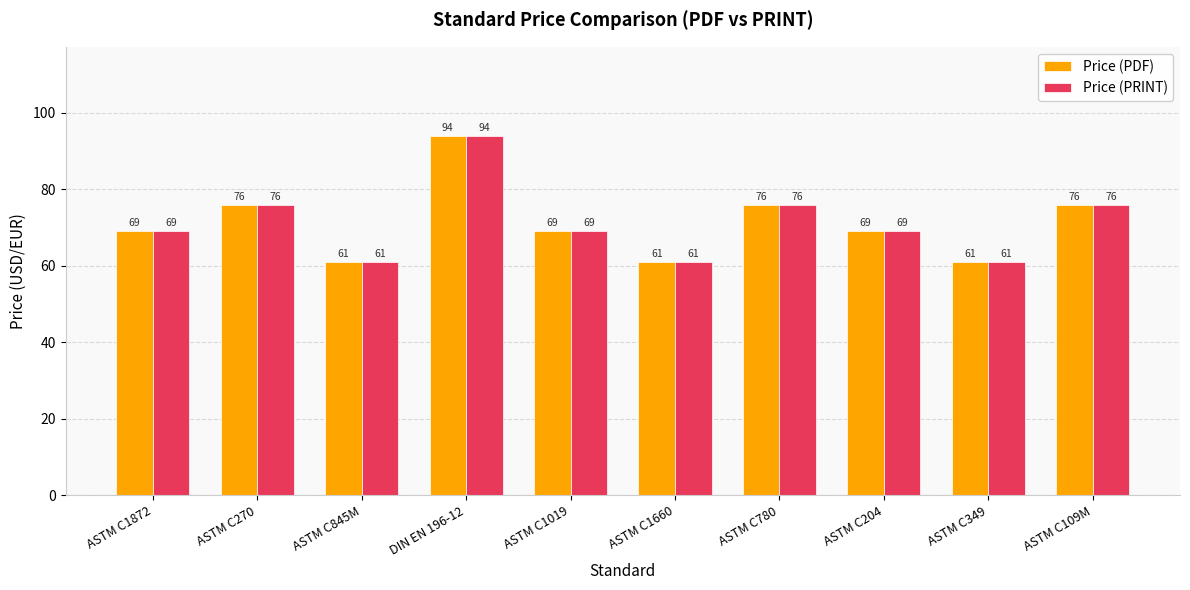

The Price (PRINT) series shows 34.9 at ASTM C845M. True or false?

False